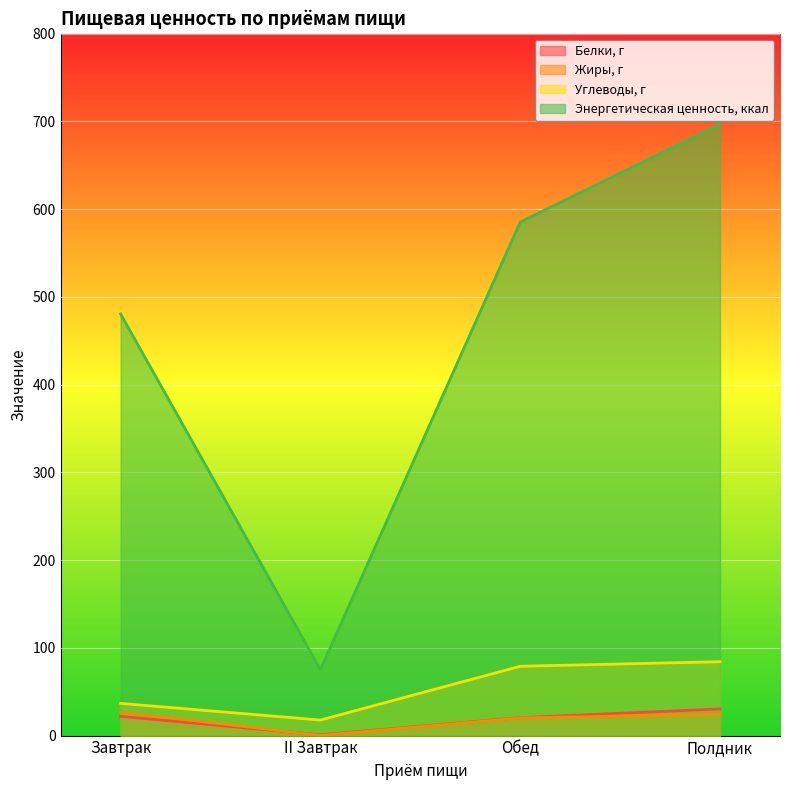

What is the label of the 2nd point from the left?

II Завтрак